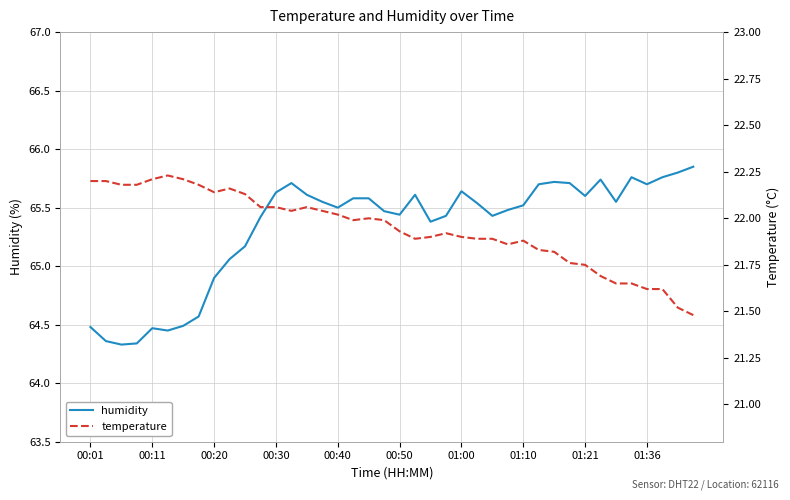

How many lines are shown in the chart?

2